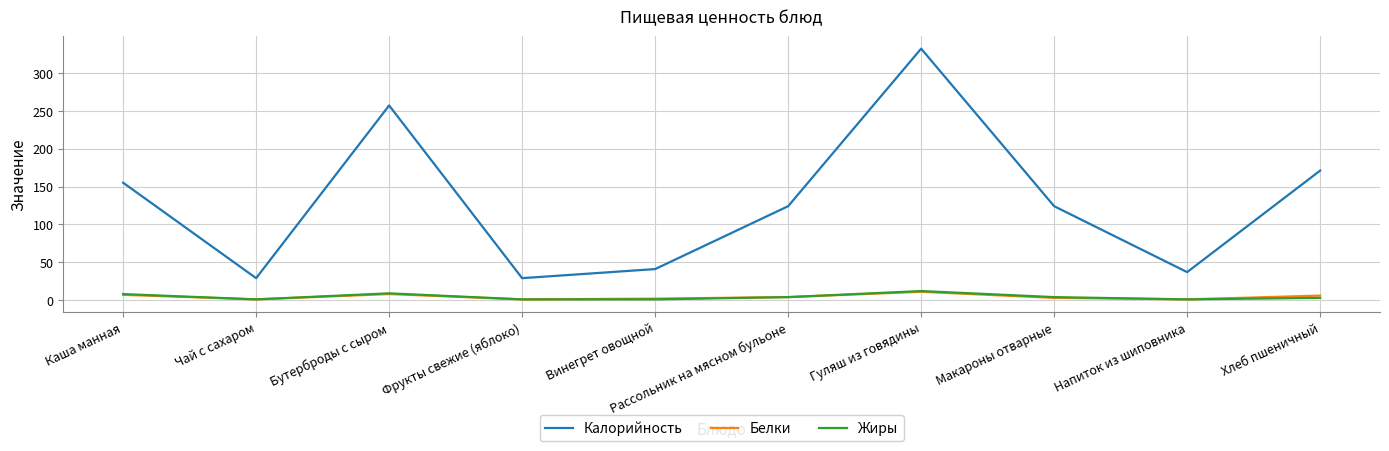

What is the total value across all series at Бутерброды с сыром?

274